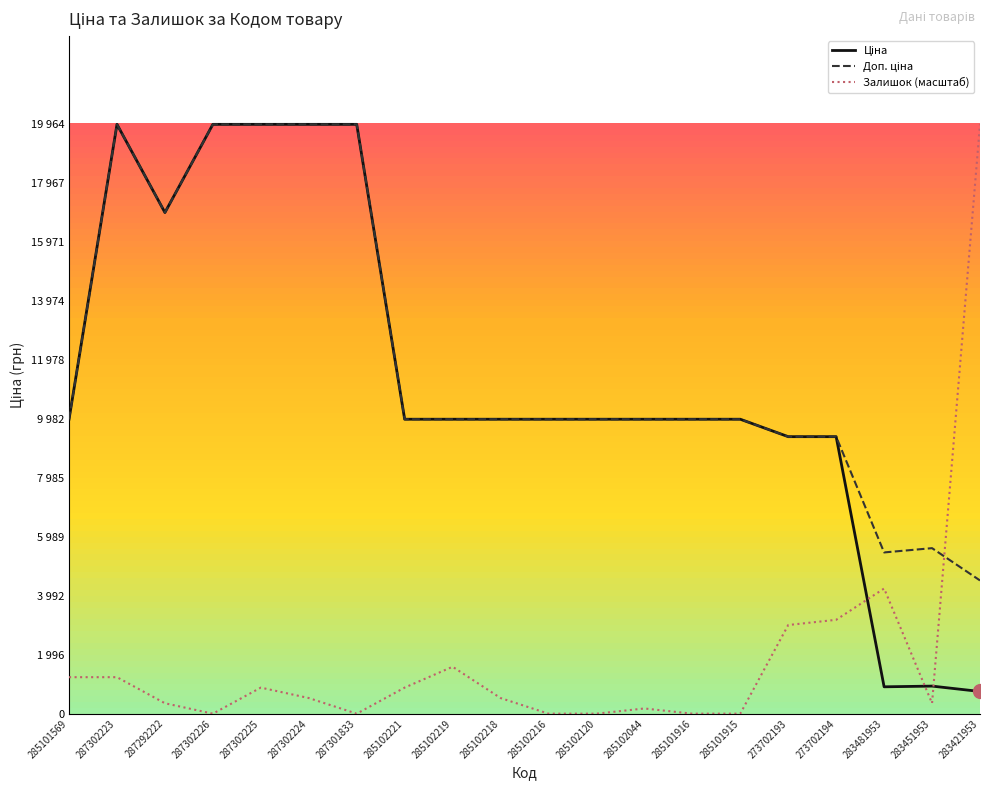

Which series has the widest spread of values?

Залишок (масштаб)